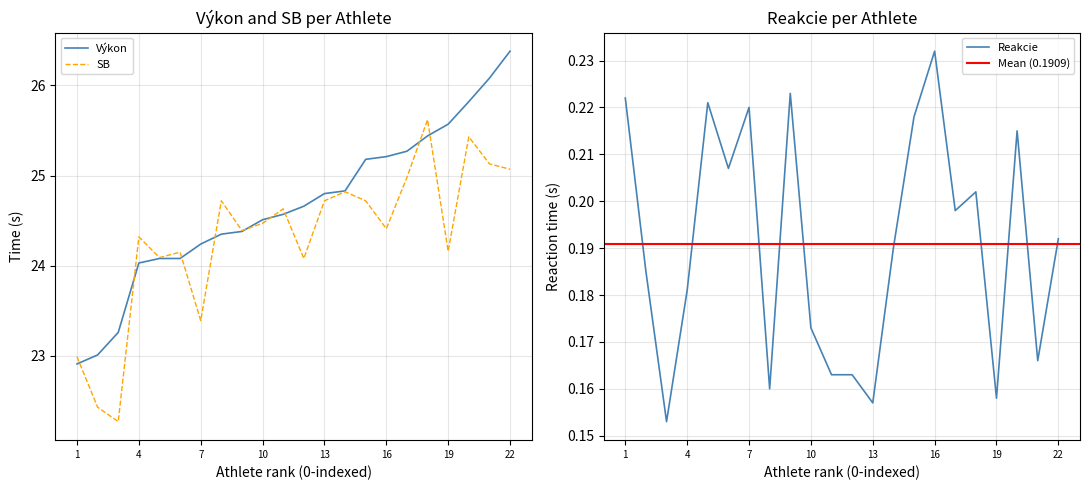

How many interior local peaks does the Reakcie series have?

6